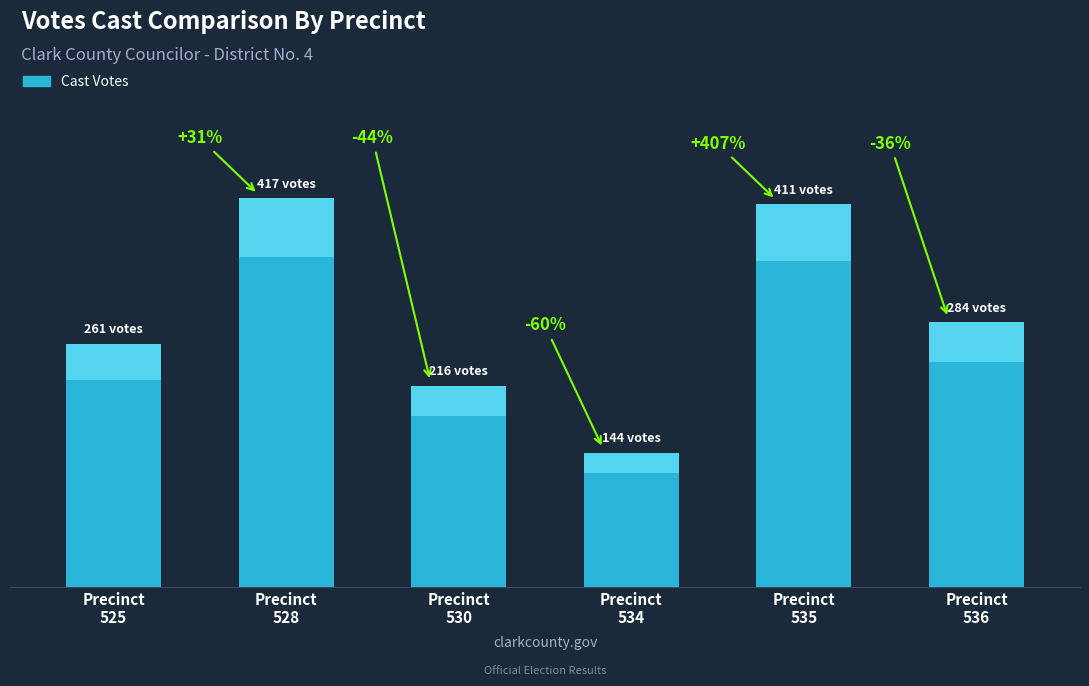

What is the smallest value displayed?

144